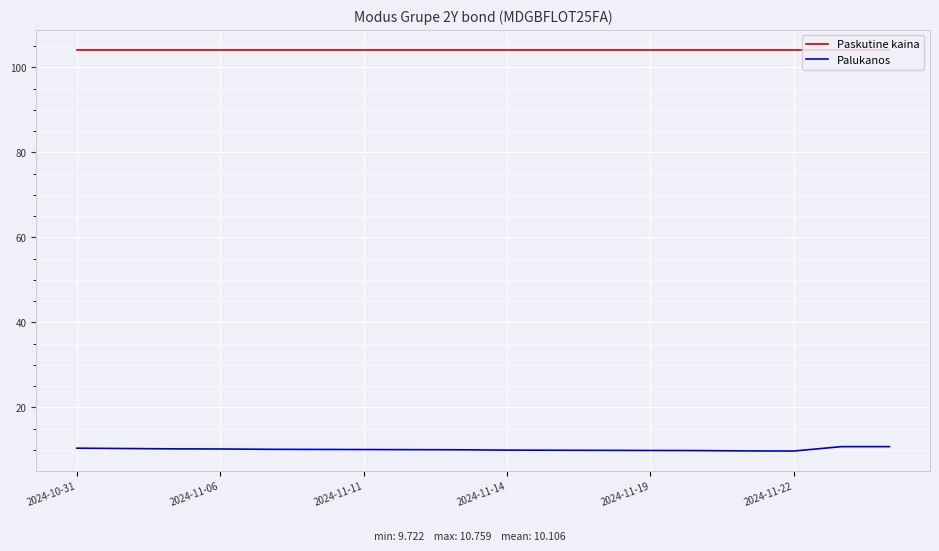

What is the greatest value displayed?

104.2